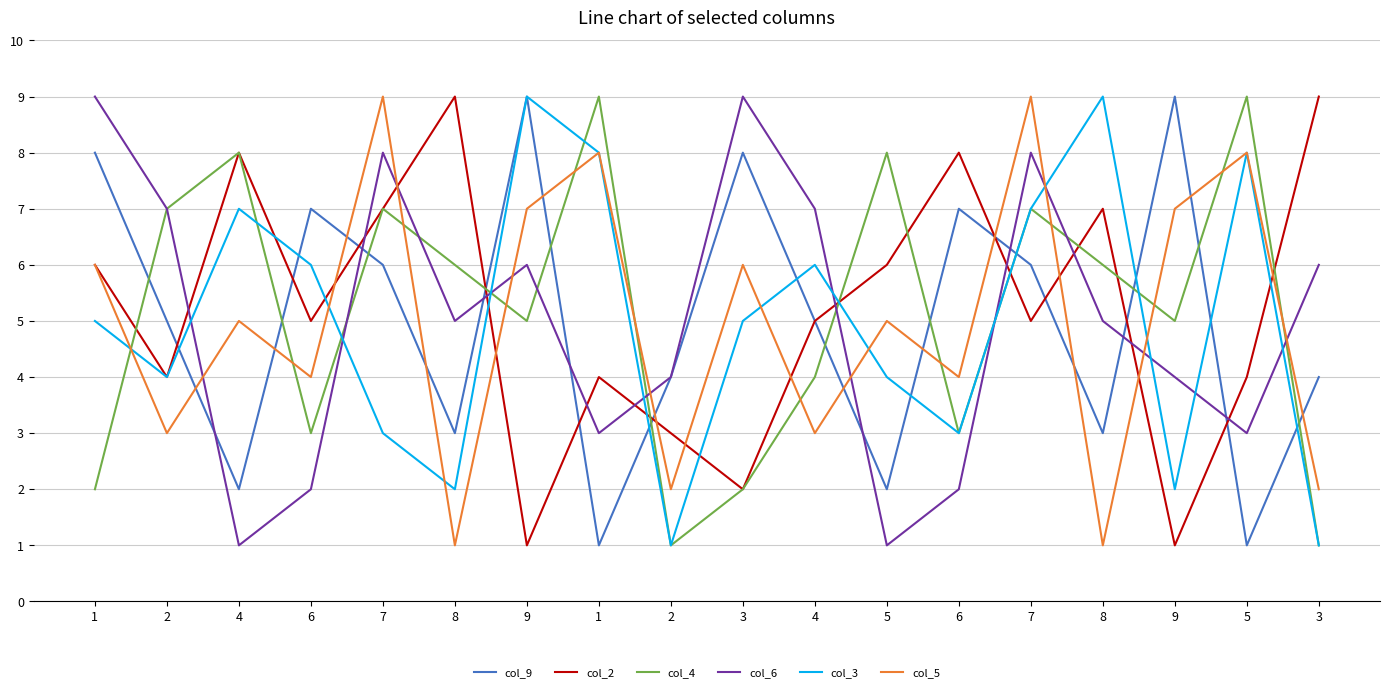

List the labels in order of col_9 value, largest first.

9, 9, 1, 3, 6, 6, 7, 7, 2, 4, 2, 3, 8, 8, 4, 5, 1, 5